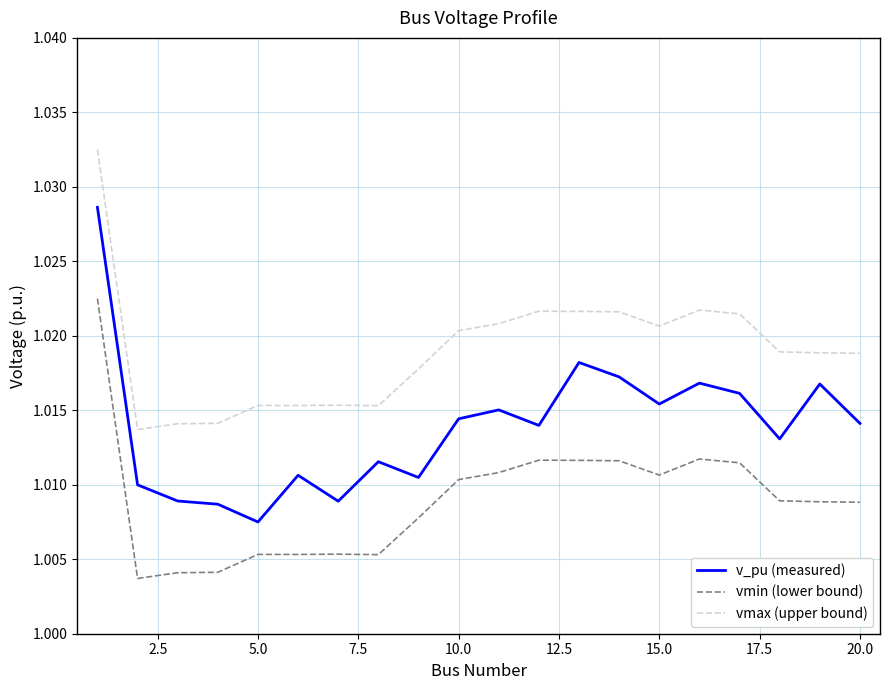

Which series has the largest total across all categories?

vmax (upper bound)